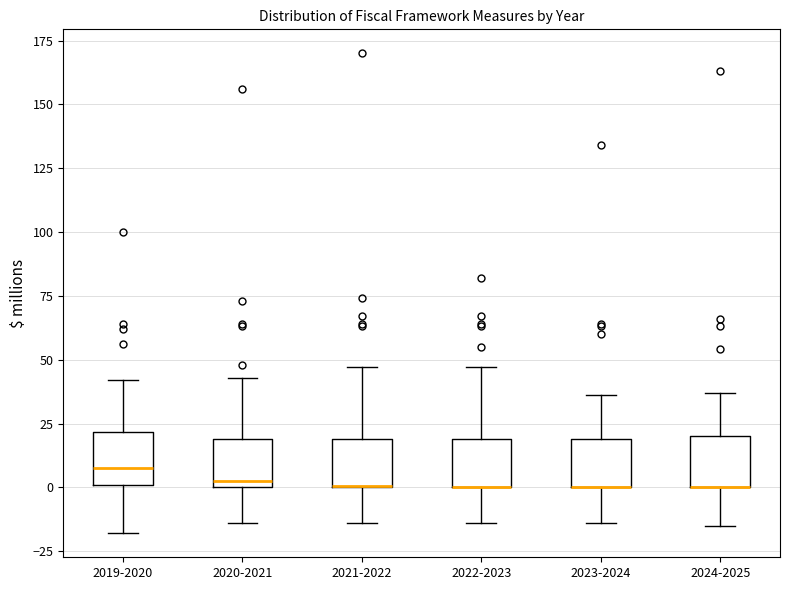

Reading left to right, read every box against the y-axis: the position of its median line, the range the box covers, and the ends of its whiskers. The values are not printed on the chart, so give them approximately, as read against the axis.

2019-2020: median 10, box 0 to 20, whiskers -20 to 40
2020-2021: median 5, box 0 to 20, whiskers -15 to 45
2021-2022: median 0 (drawn on the box's lower edge), box 0 to 20, whiskers -15 to 45
2022-2023: median 0 (drawn on the box's lower edge), box 0 to 20, whiskers -15 to 45
2023-2024: median 0 (drawn on the box's lower edge), box 0 to 20, whiskers -15 to 35
2024-2025: median 0 (drawn on the box's lower edge), box 0 to 20, whiskers -15 to 35